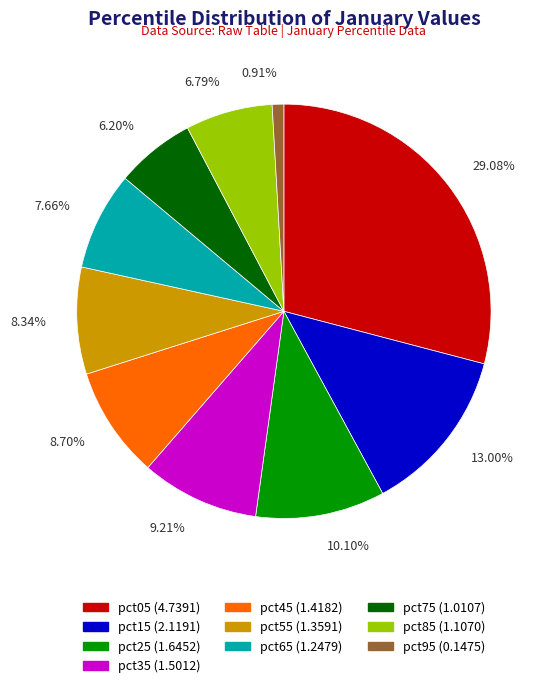

What is the largest slice in the pie chart?

pct05